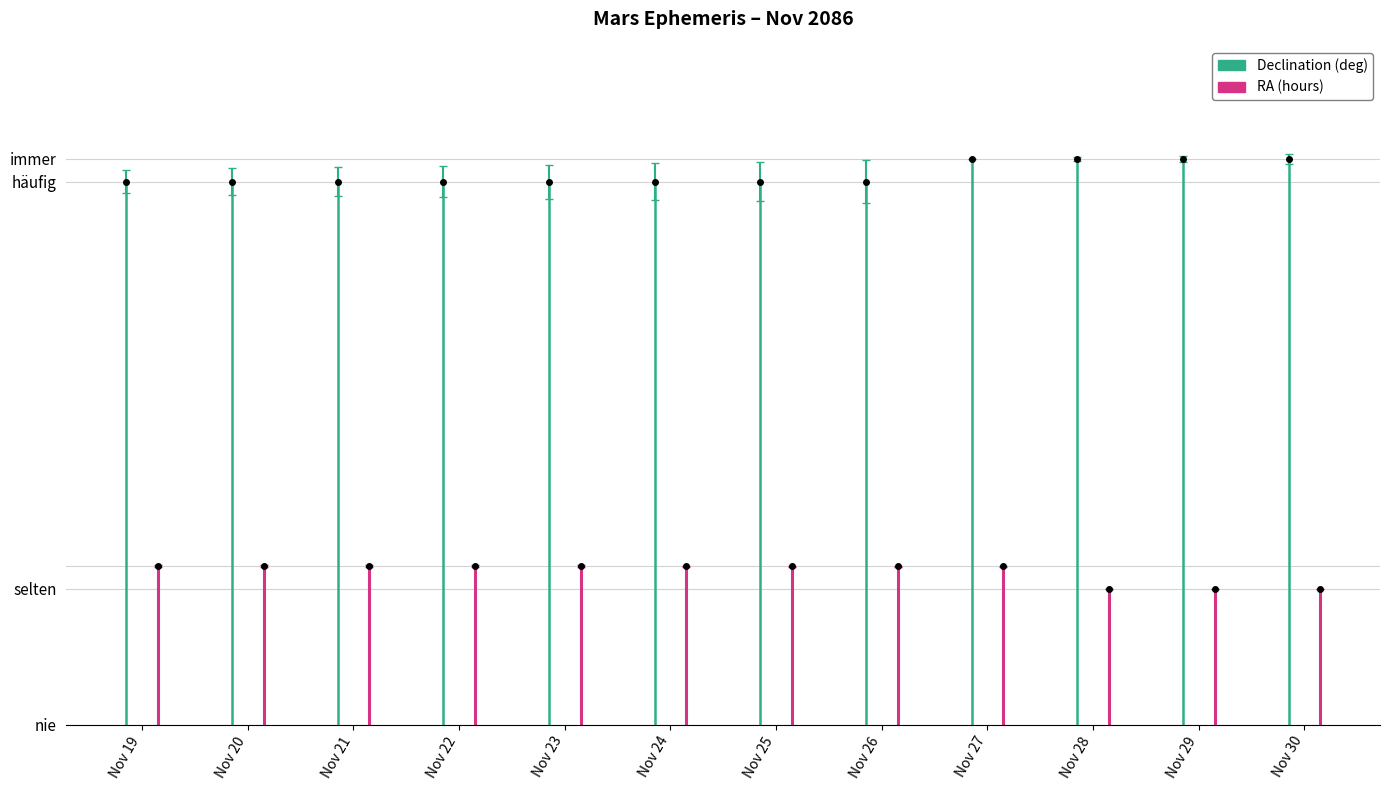

Between Nov 19 and Nov 20, which series saw the biggest shift?

Declination deg